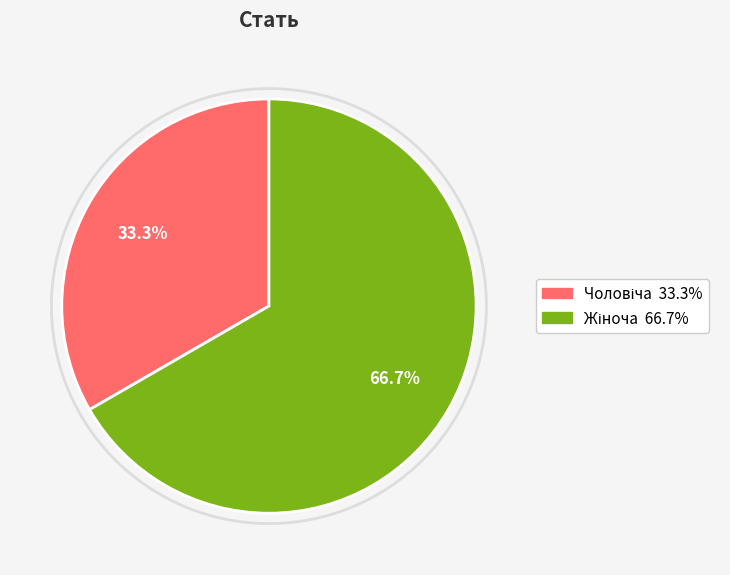

Is there a majority slice in this chart?

Yes